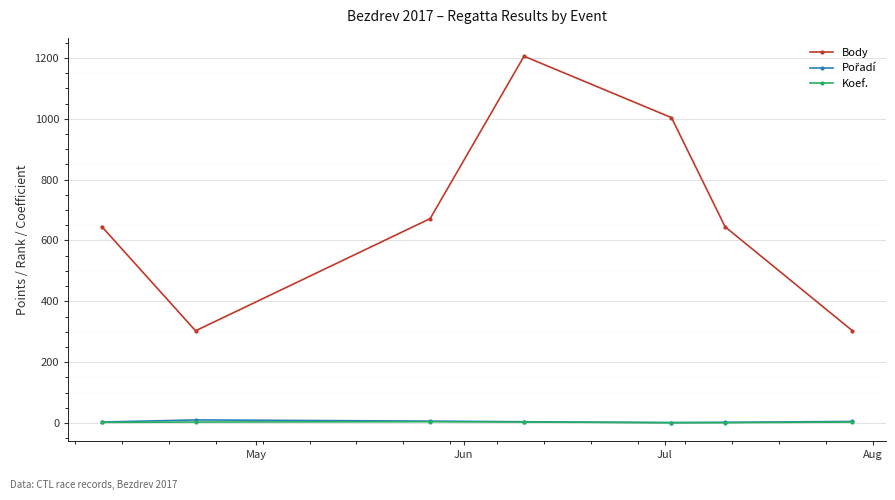

How many lines are shown in the chart?

3